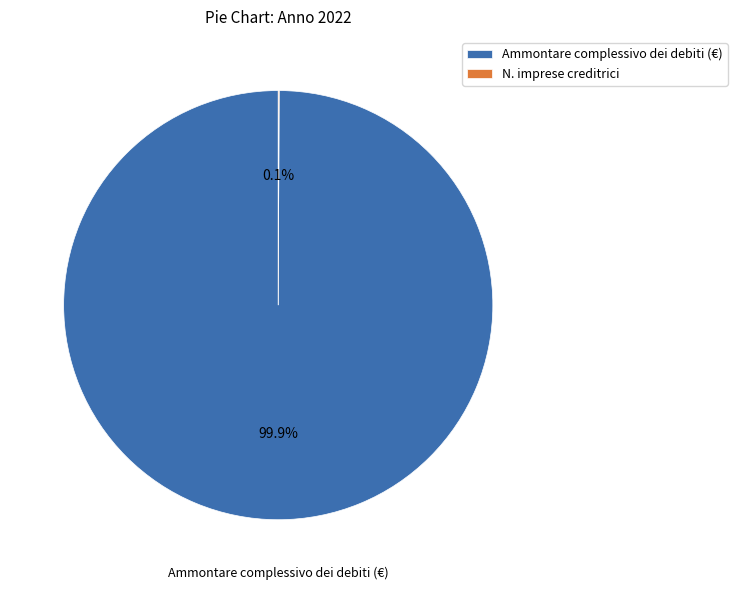

To the nearest percent, what is the average slice percentage?

50%